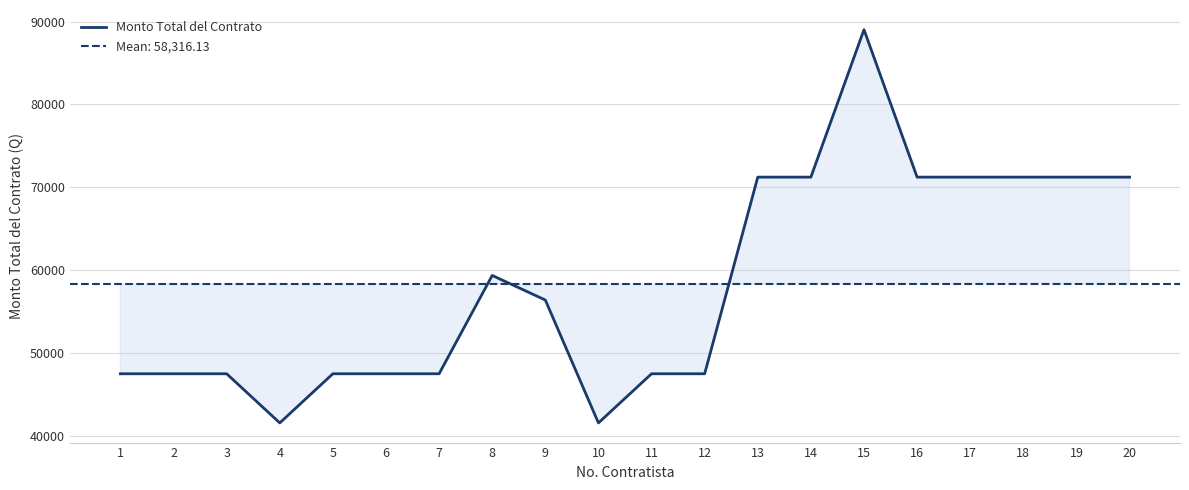

Is this an area chart (filled region under the line)?

No